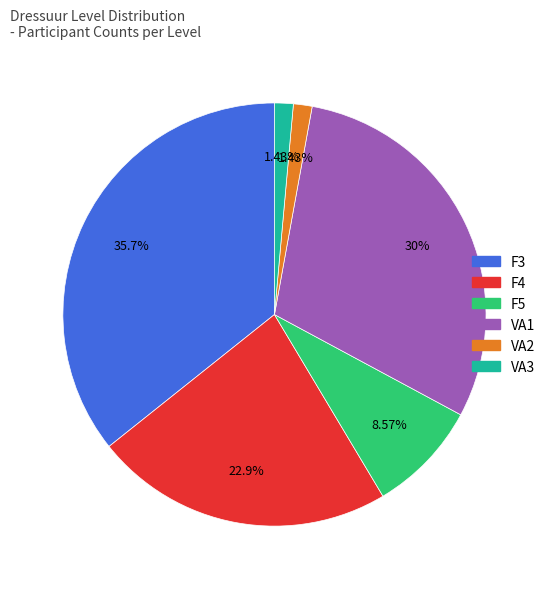

How many segments does this pie chart have?

6